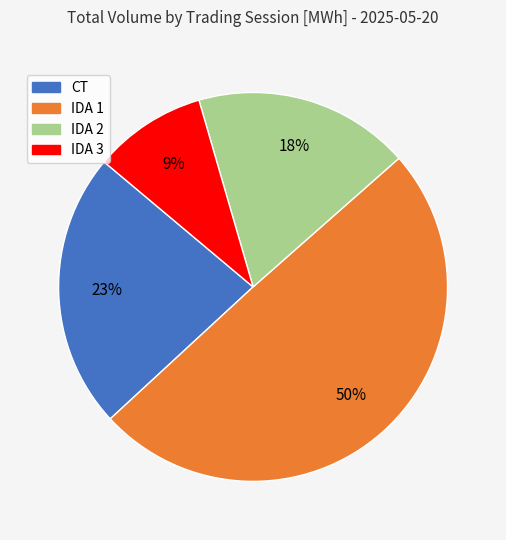

To the nearest percent, what portion does IDA 3 represent?

9%